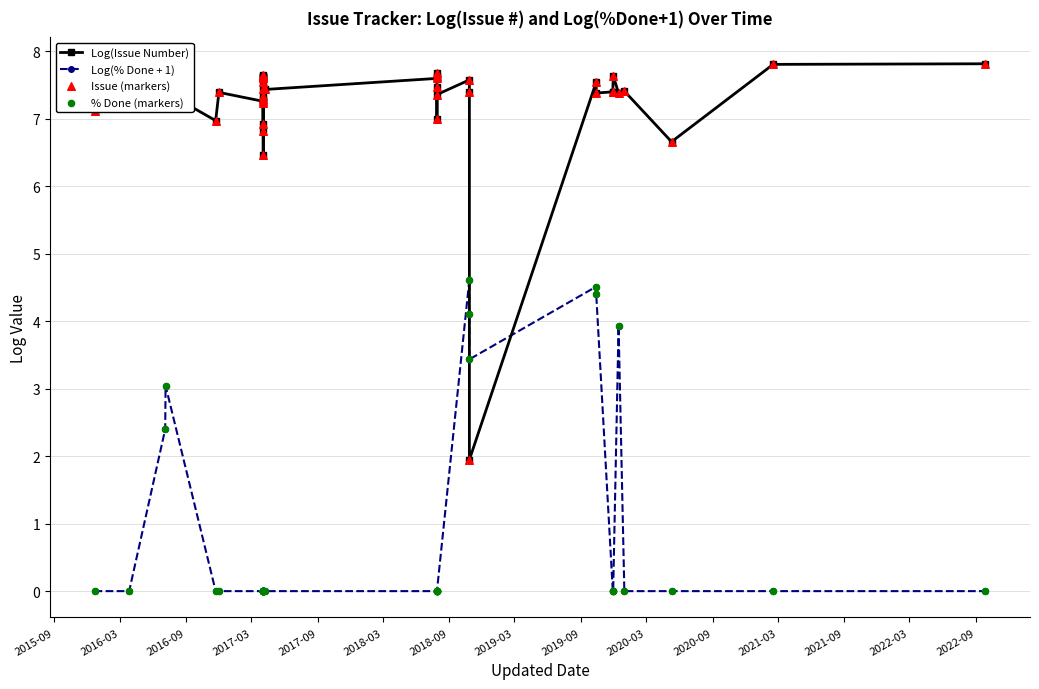

Which series reaches the maximum Y coordinate?

Log(Issue Number)